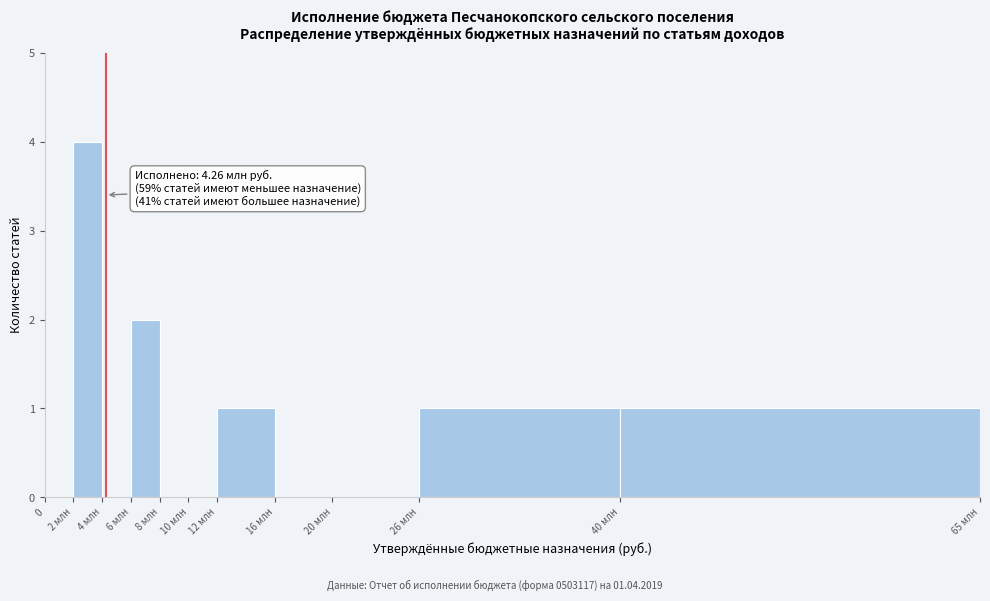

Reading left to right, what are all the values shown in this chart?

0=0	2 млн=4	4 млн=0	6 млн=2	8 млн=0	10 млн=0	12 млн=1	16 млн=0	20 млн=0	26 млн=1	40 млн=1